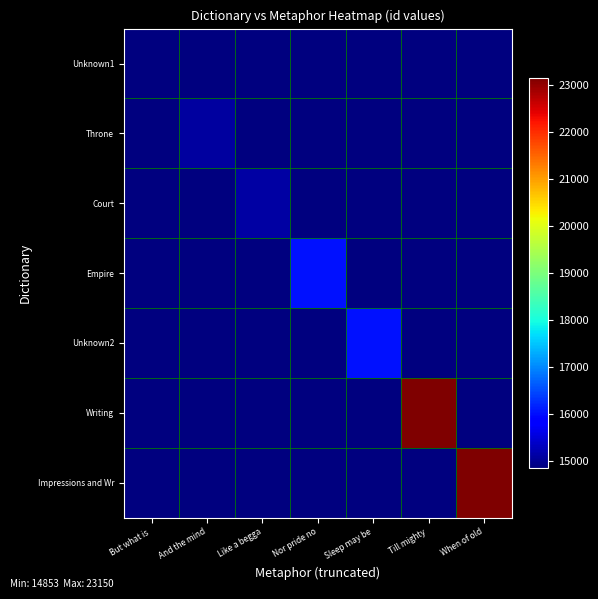

At how many categories does at least one series exceed 20167?

2